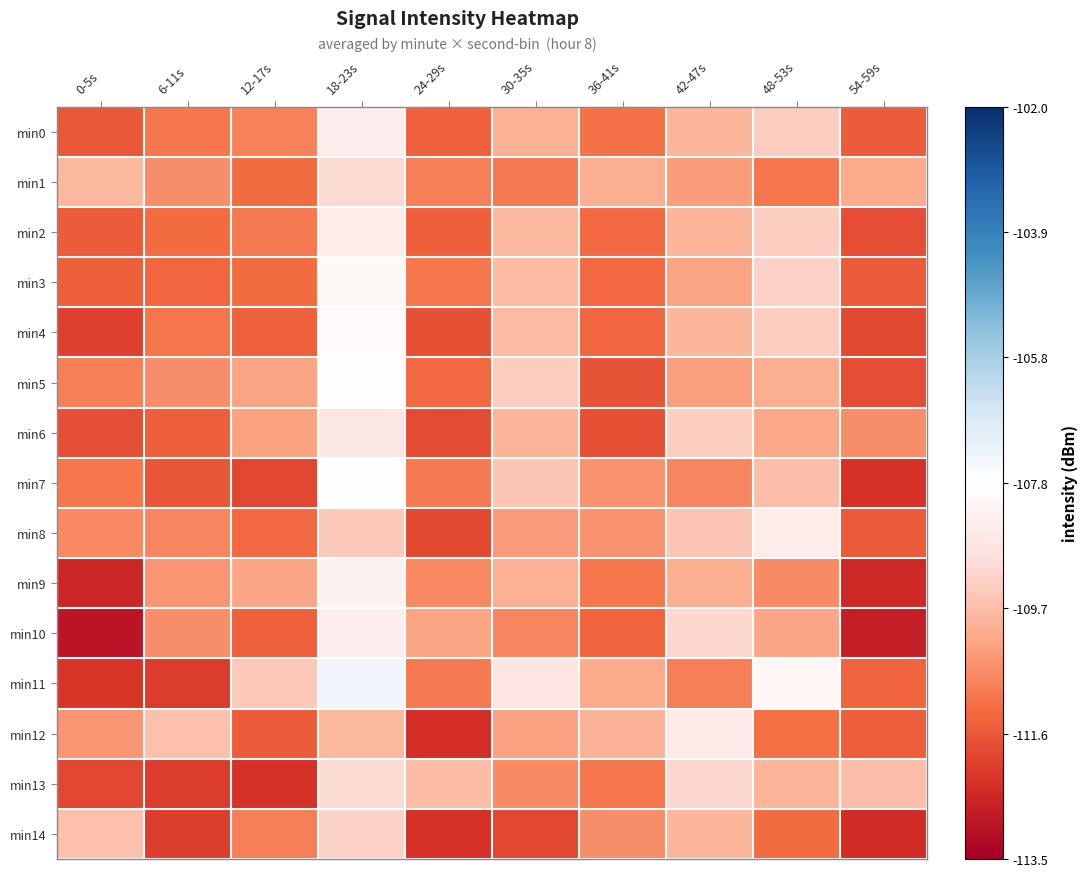

How many series are shown in this chart?

15